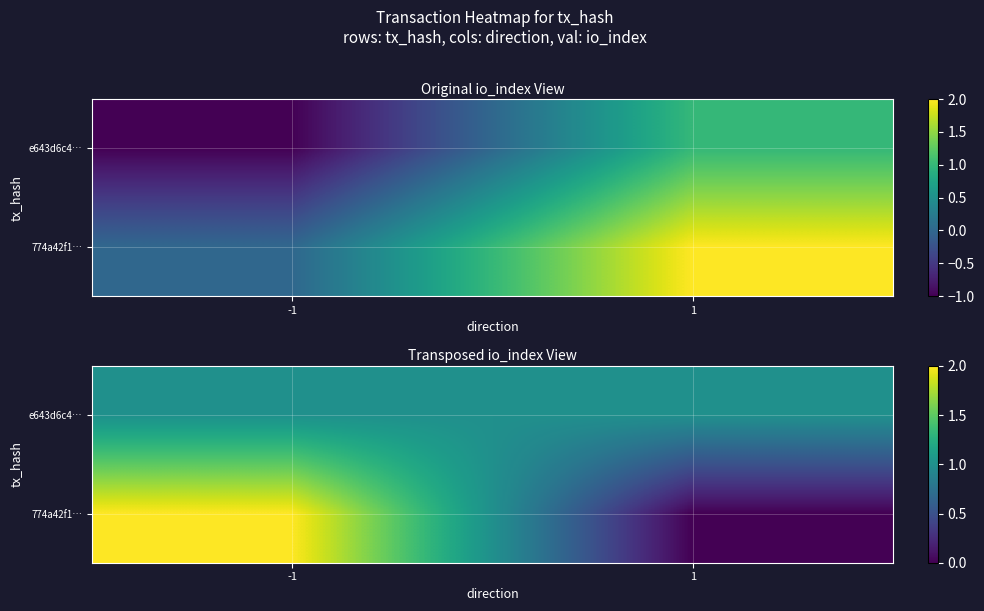

Which series has the widest spread of values?

774a42f1…